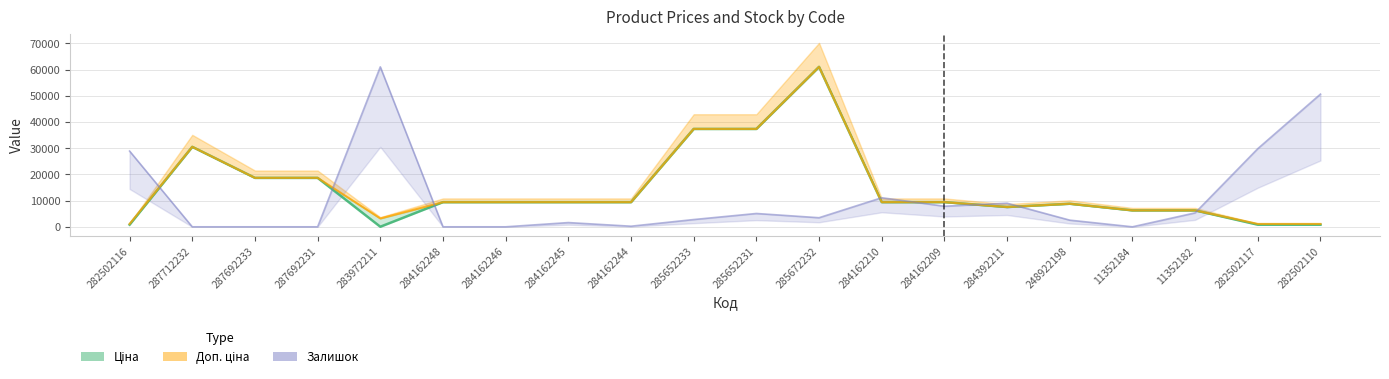

How many data points in Ціна are less than 9416?

8